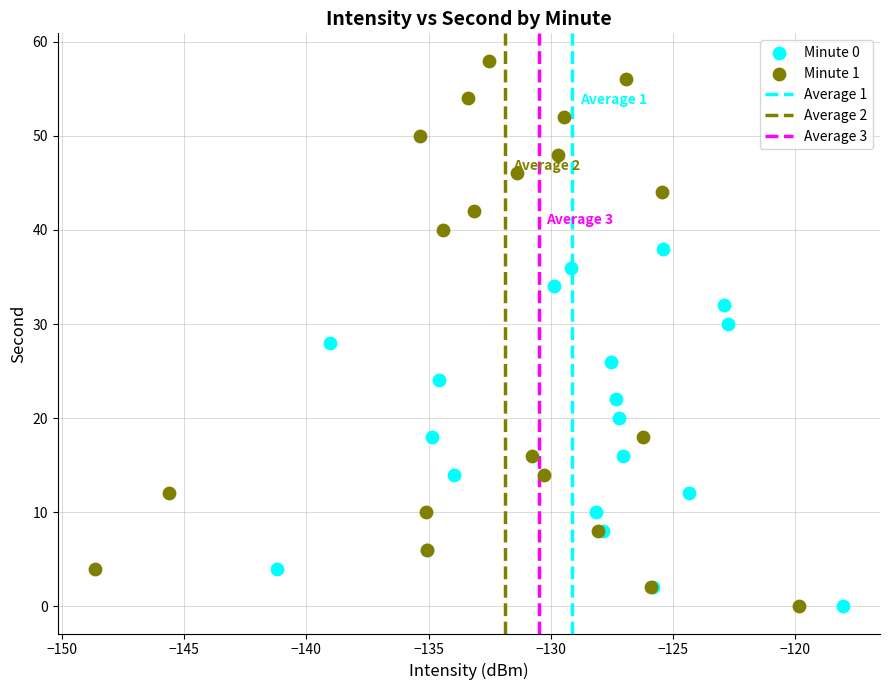

Which series contains the highest Y value?

Minute 1